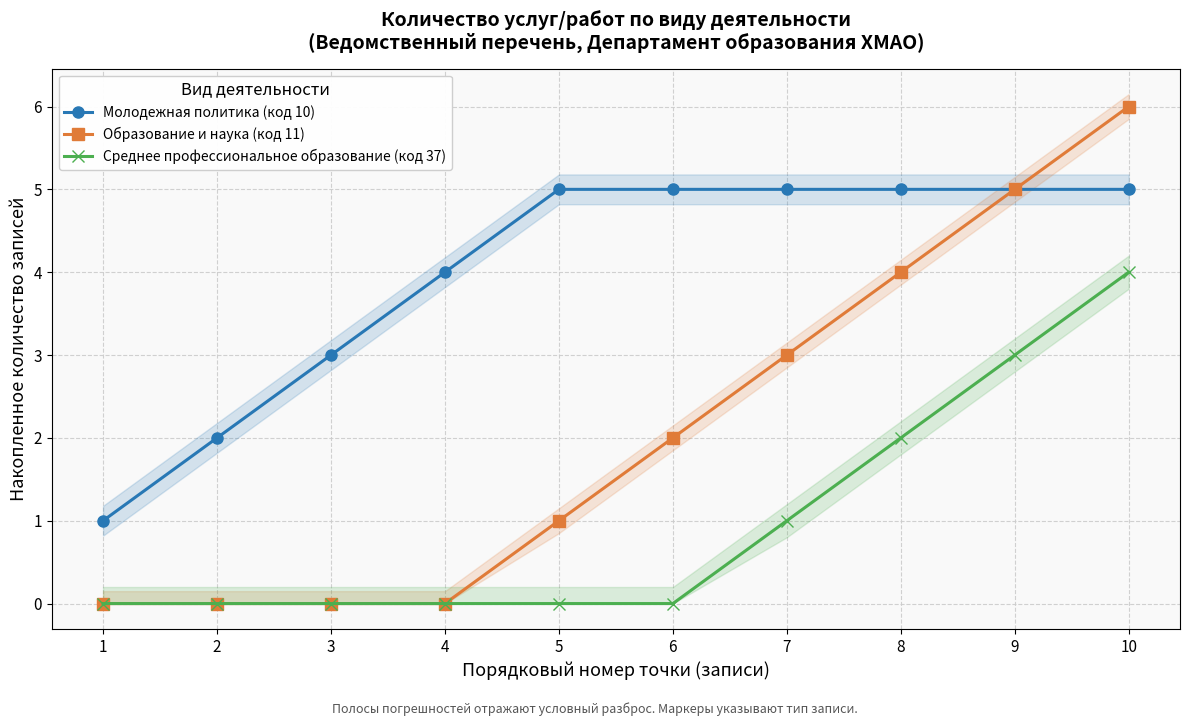

Rank the series at 10 from lowest to highest value.

Среднее профессиональное образование (код 37), Молодежная политика (код 10), Образование и наука (код 11)